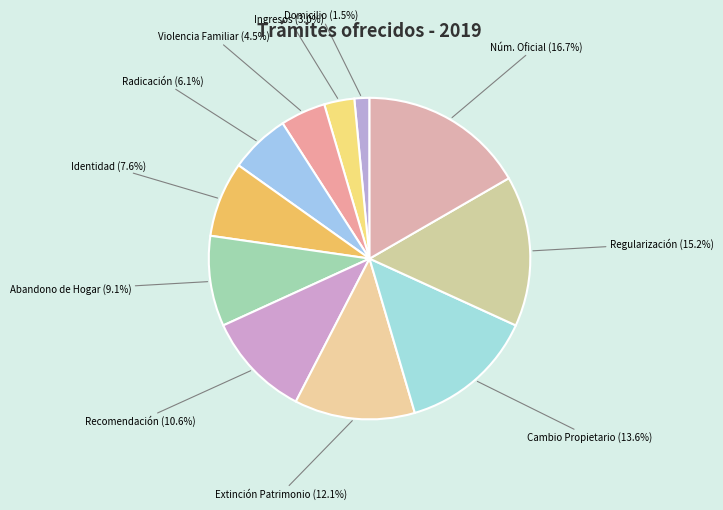

Does Radicación (6.1%) account for over 50% of the chart?

No